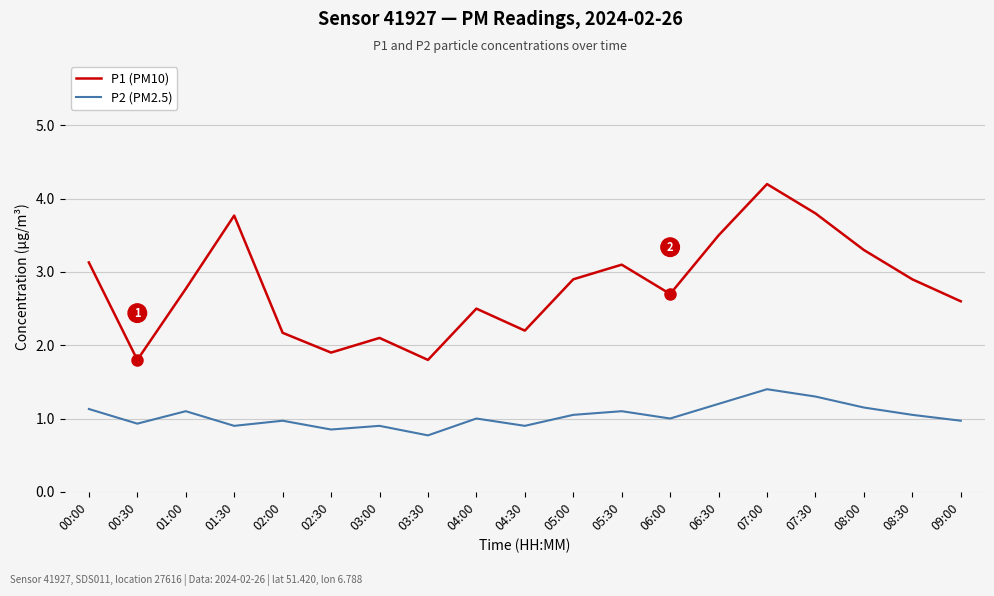

The value of P1 (PM10) at 02:30 is 1.9. True or false?

True